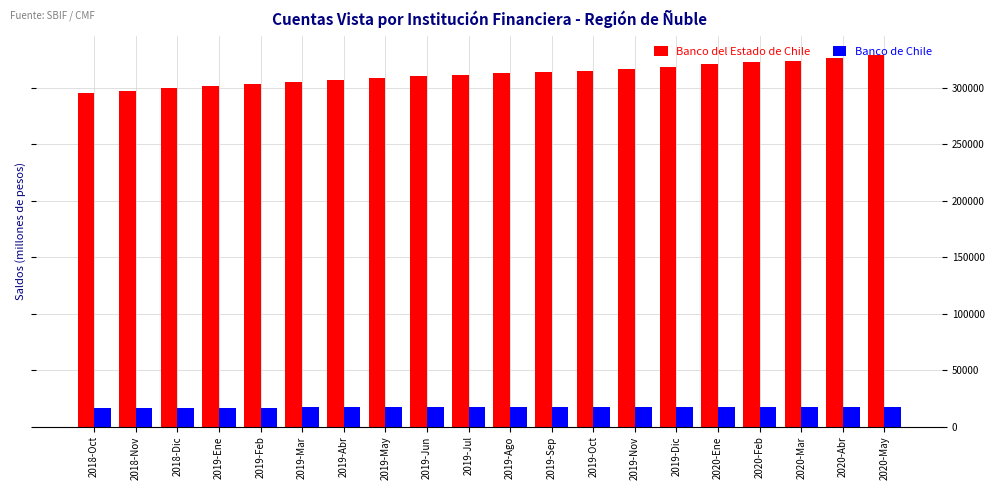

How many data points does each series have?

20